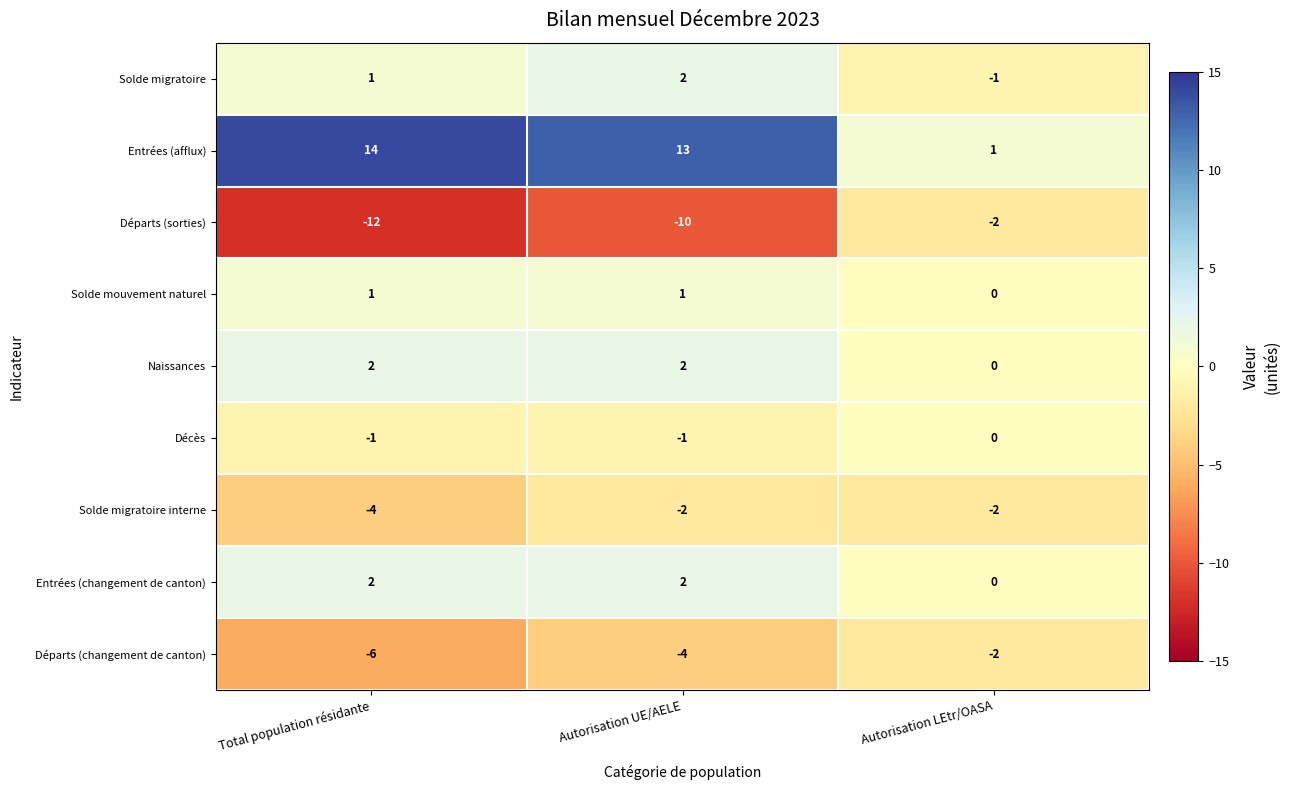

What is the difference between the highest and lowest values at Autorisation UE/AELE?

23